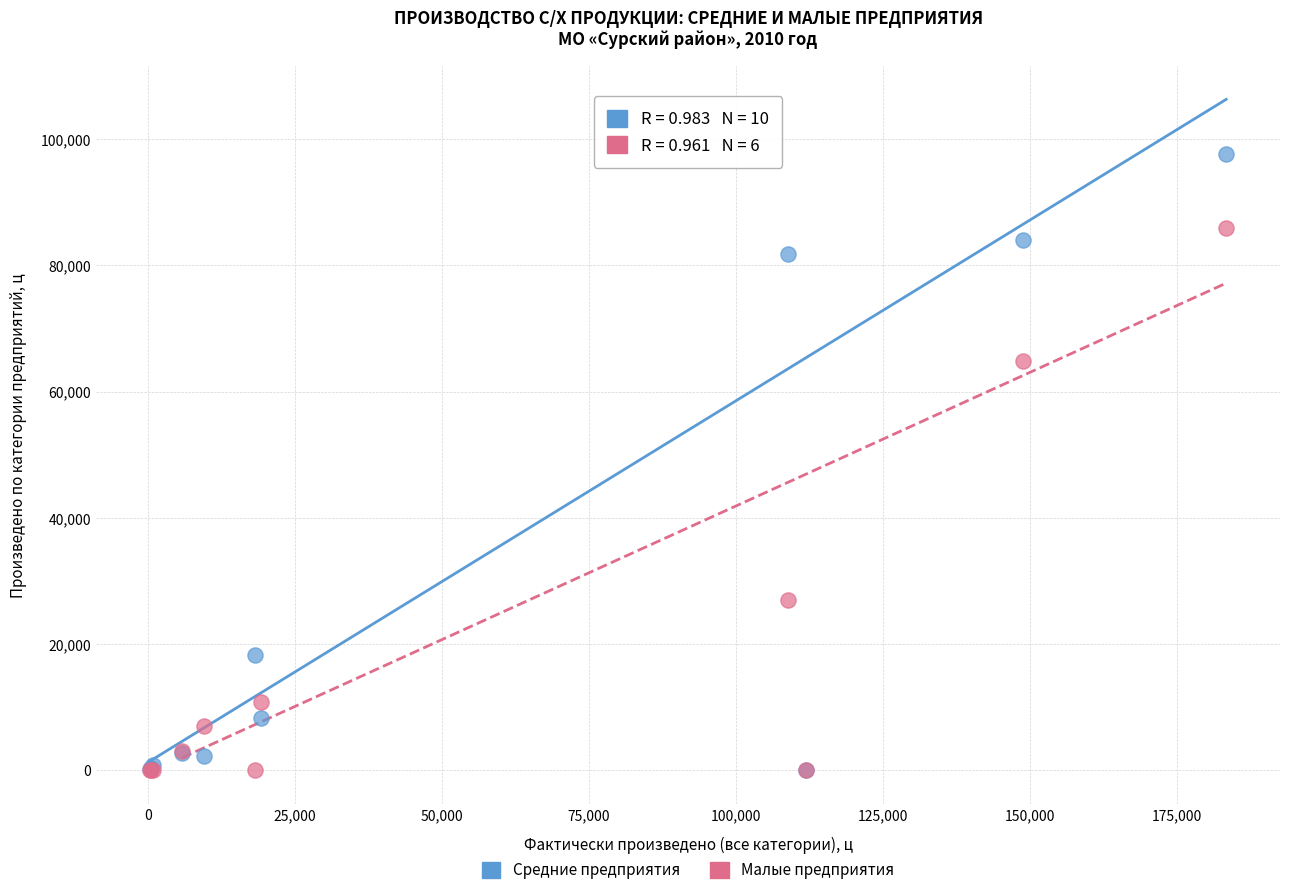

In the Малые предприятия series, what Y value is closest to 42913?

27000